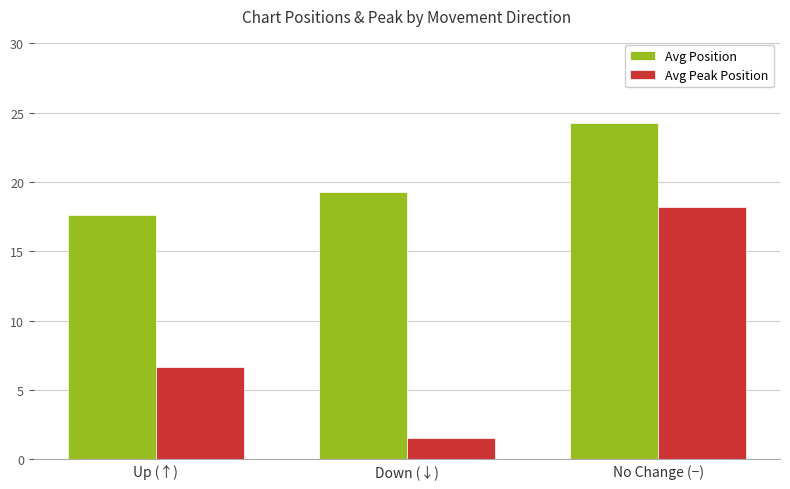

Does the chart contain any negative values?

No